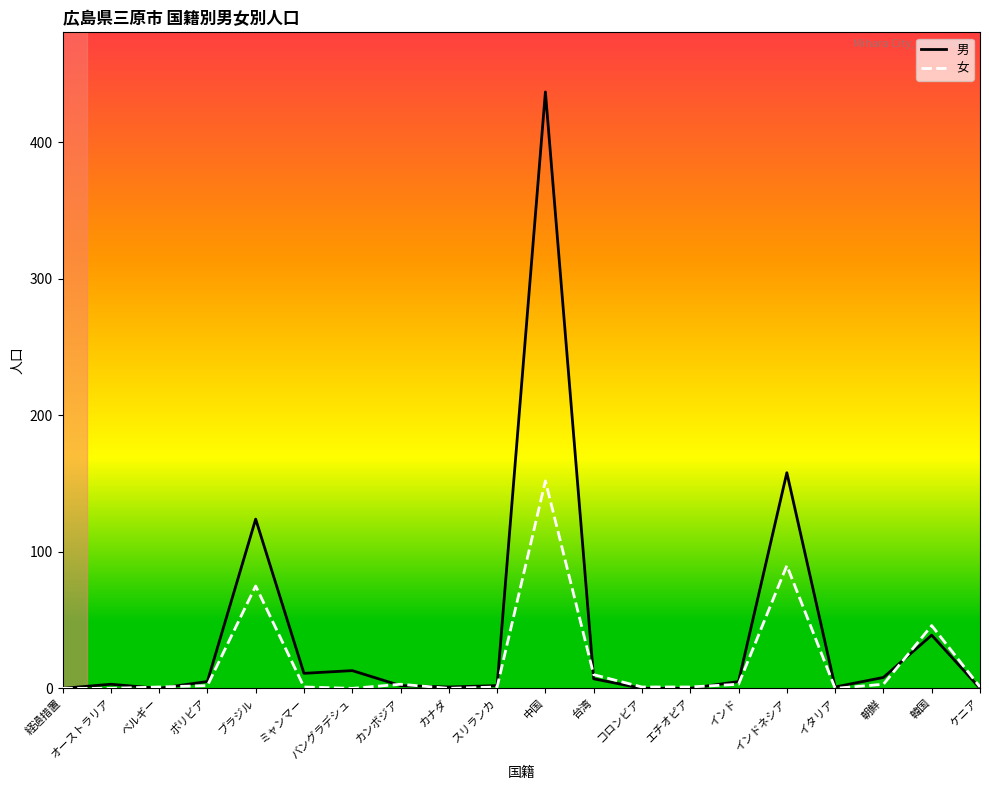

What is the difference between the 男 values at 韓国 and オーストラリア?

36